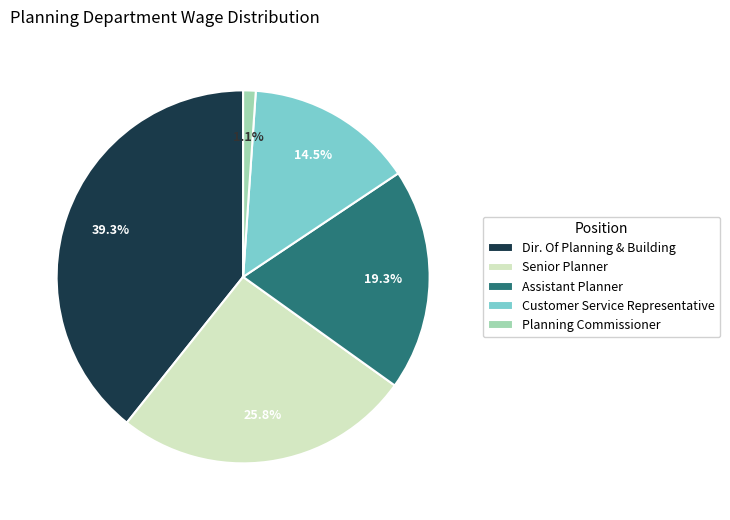

Is the sum of Assistant Planner and Planning Commissioner greater than half?

No